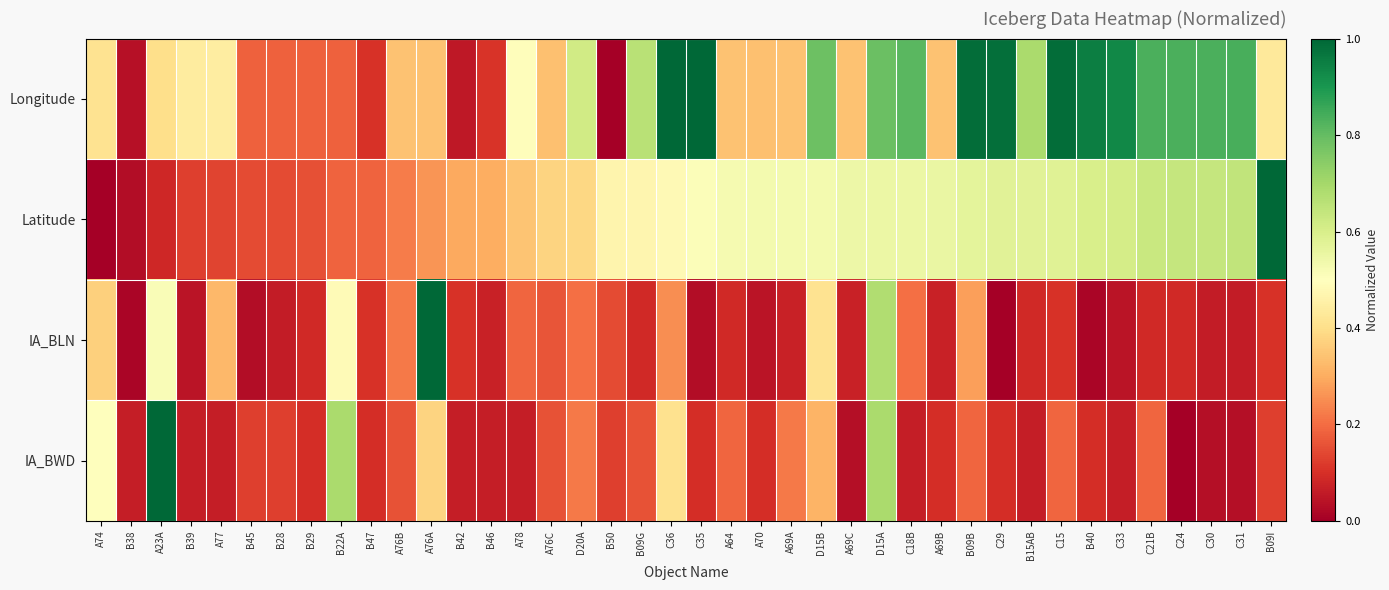

What is the maximum value shown in the chart?

1.0